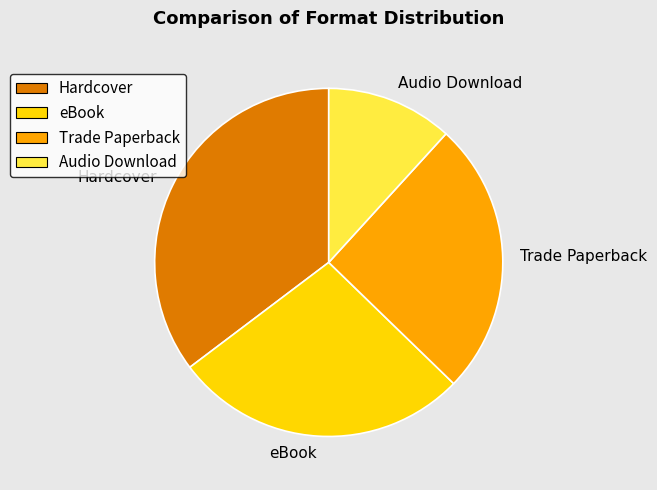

What is the ratio of the value at Hardcover to the value at eBook?

1.3